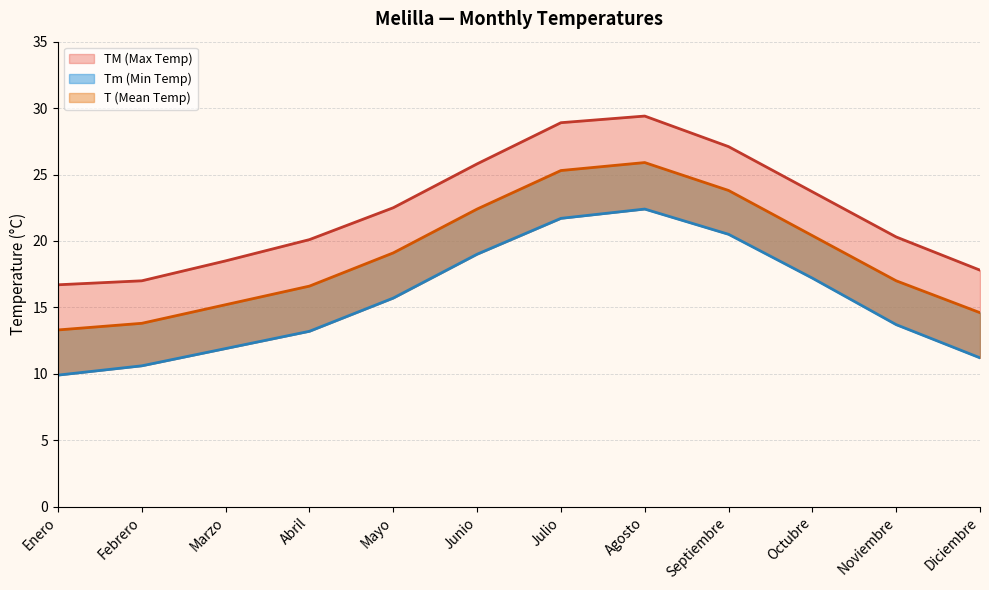

Which series changed the most between Julio and Noviembre?

TM (Max Temp)